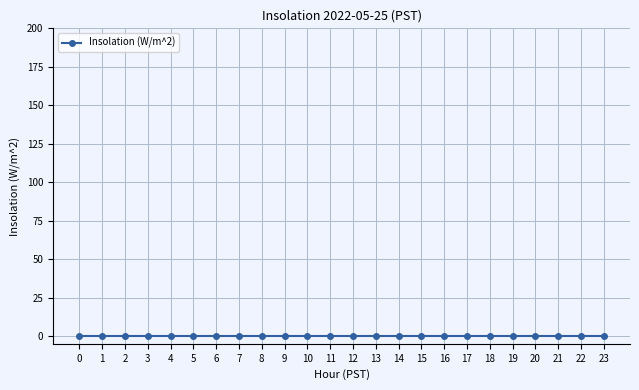

Which has a higher value, 5 or 16?

5